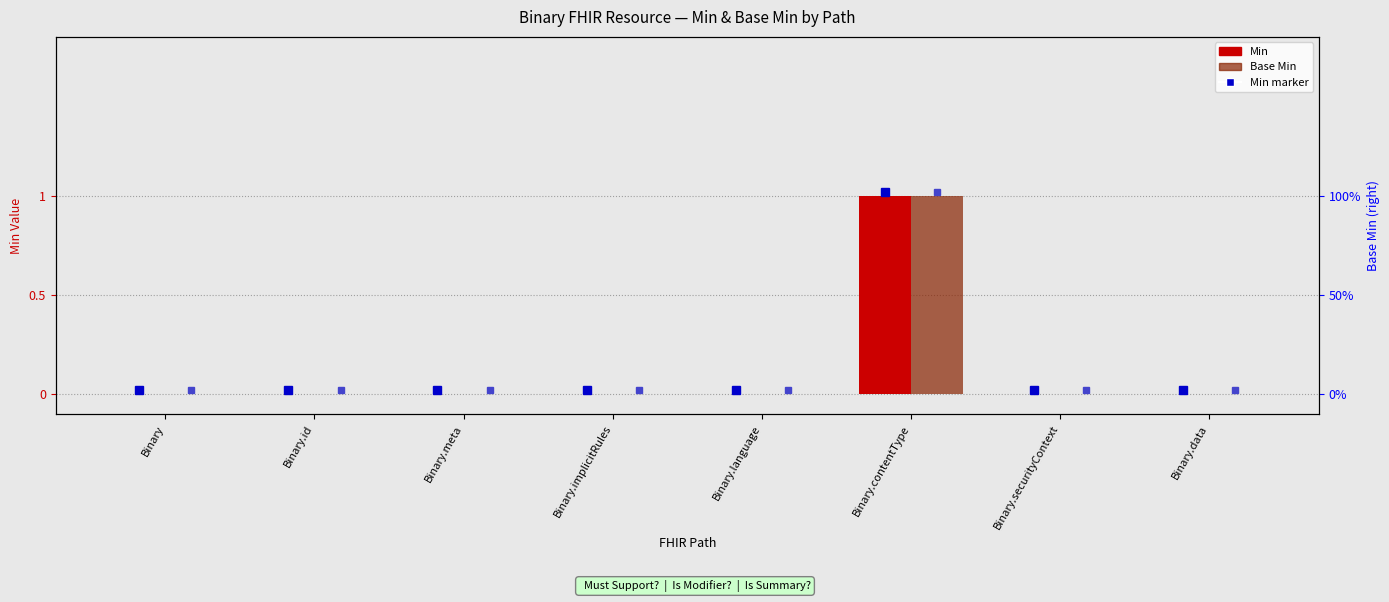

The value of Min at Binary.meta is 0. True or false?

True